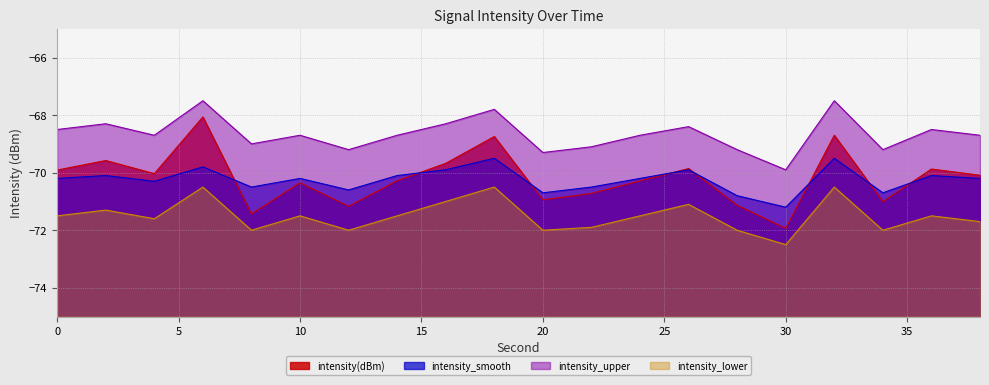

What is the difference between the intensity(dBm) values at 20 and 0?

1.0